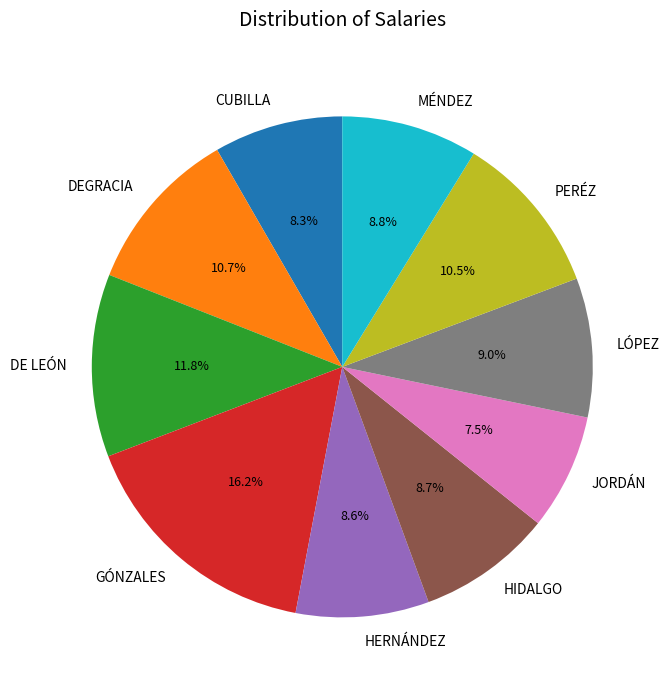

What is the smallest slice in the pie chart?

JORDÁN